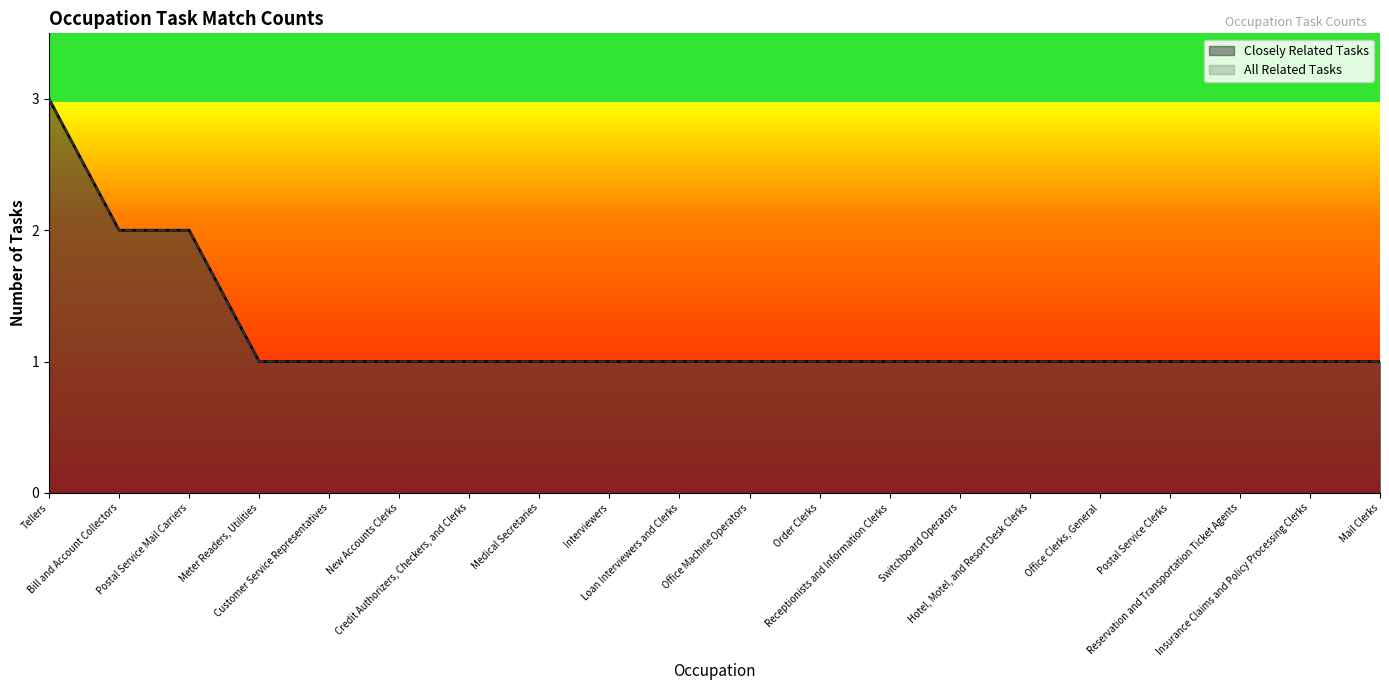

Reading left to right, transcribe all the data shown in this chart.

Closely Related Tasks: 3	2	2	1	1	1	1	1	1	1	1	1	1	1	1	1	1	1	1	1
All Related Tasks: 3	2	2	1	1	1	1	1	1	1	1	1	1	1	1	1	1	1	1	1